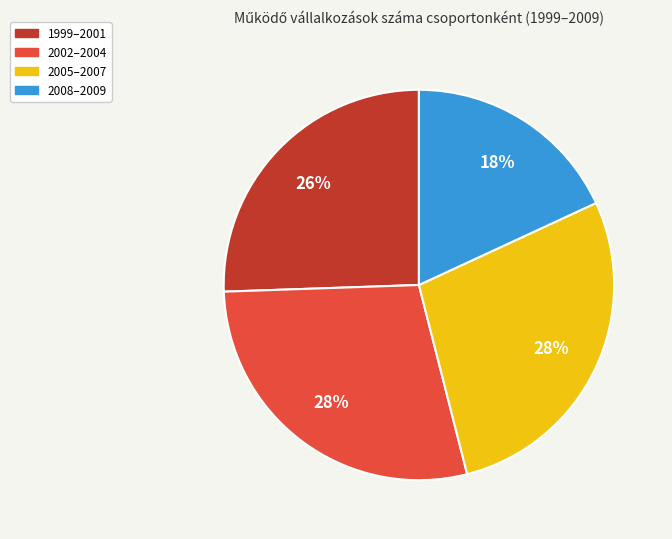

To the nearest percent, what is the difference between the largest and smallest slice percentages?

10%